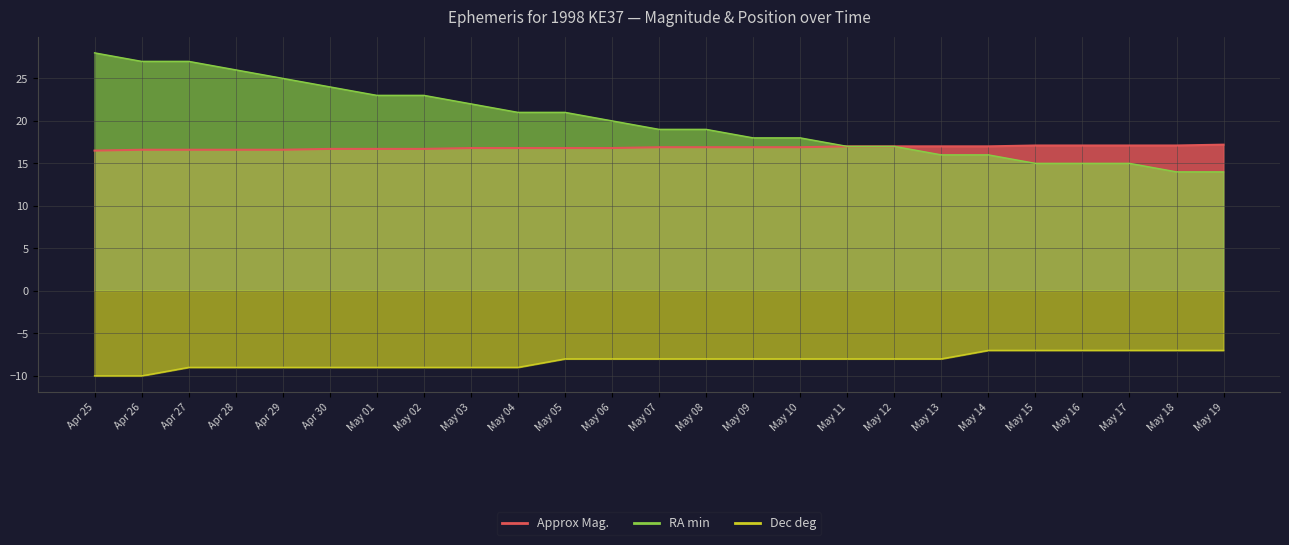

What is the sum of all RA min values?

500.0